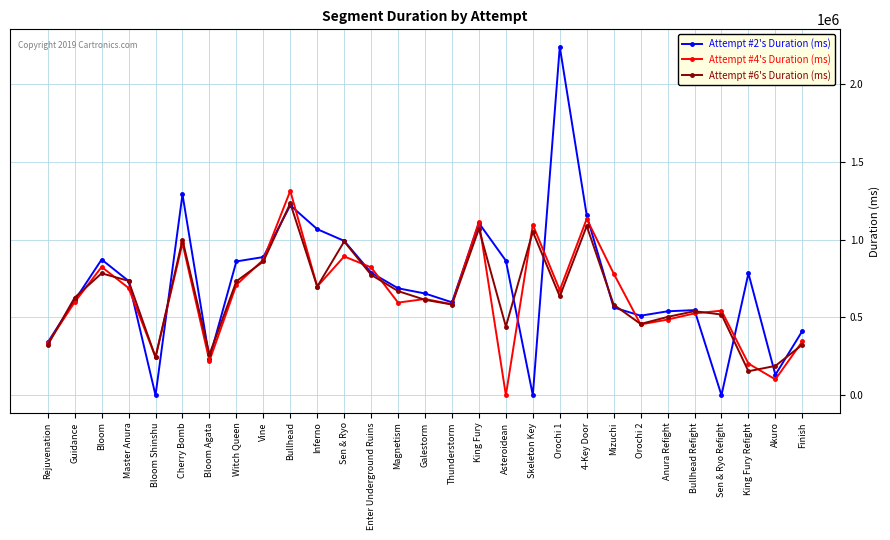

Is this an area chart (filled region under the line)?

No